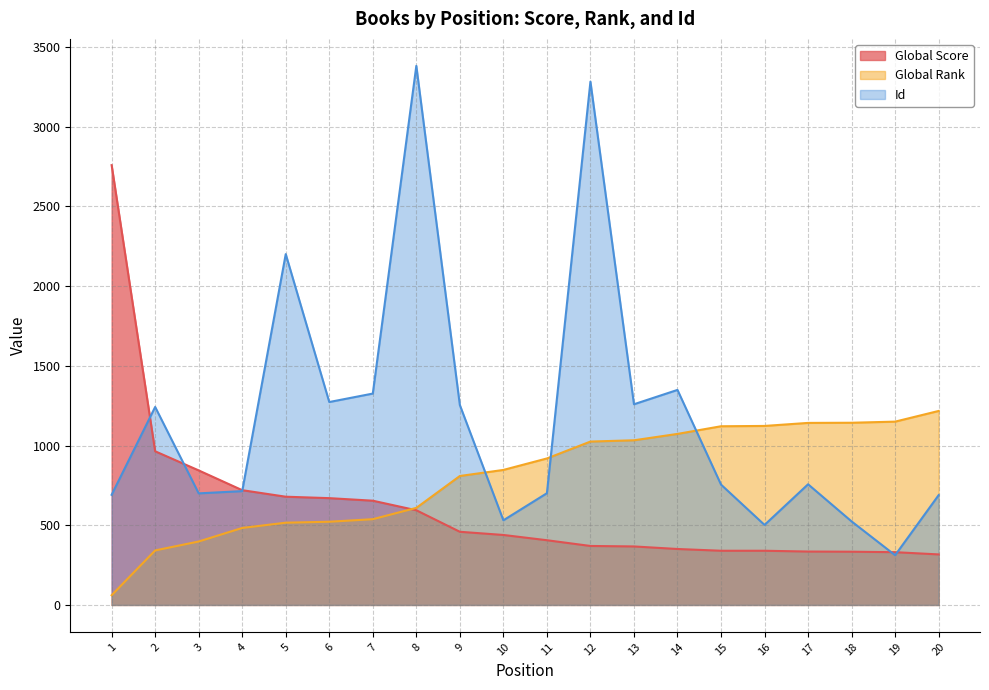

Which has a higher value, 10 or 19?

10